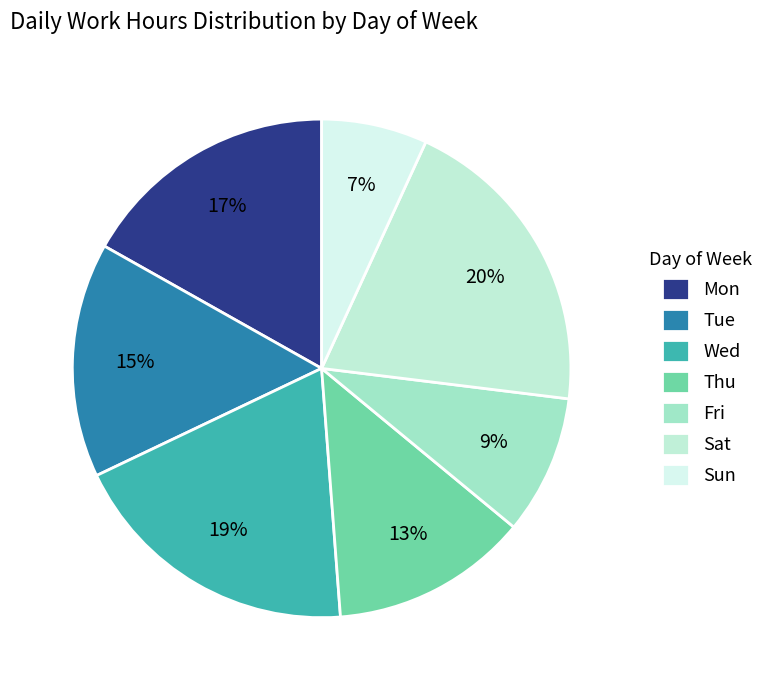

Does any single category account for the majority?

No